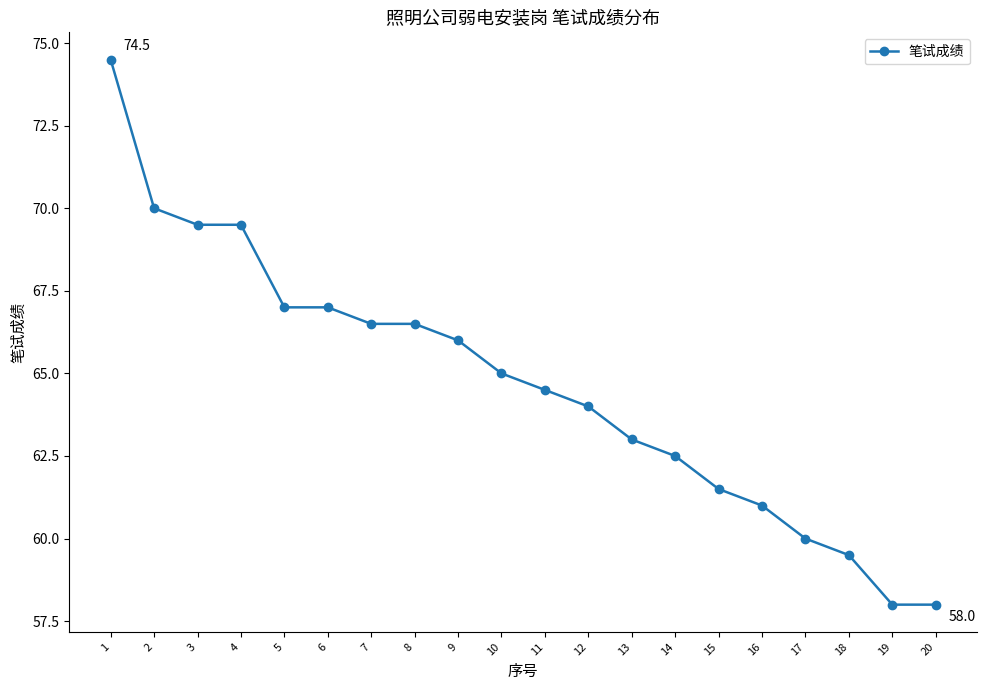

At which label is the value closest to 66?

9